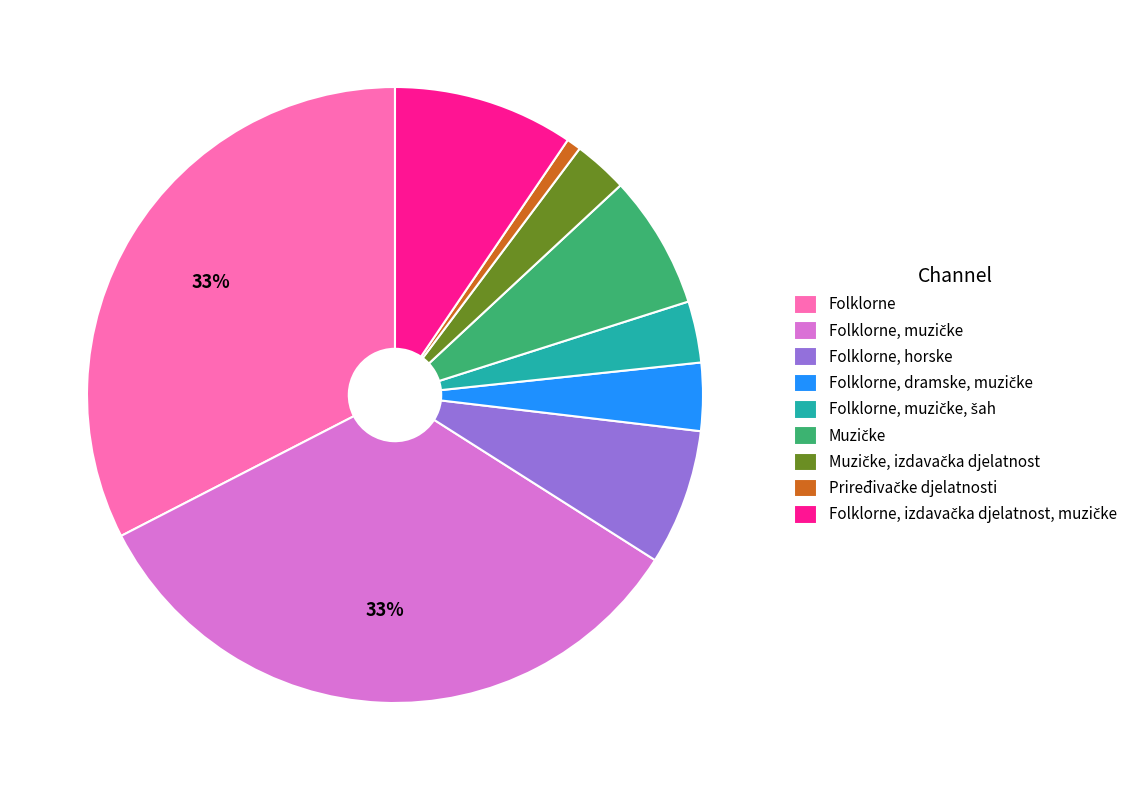

Count the number of slices in the pie.

9